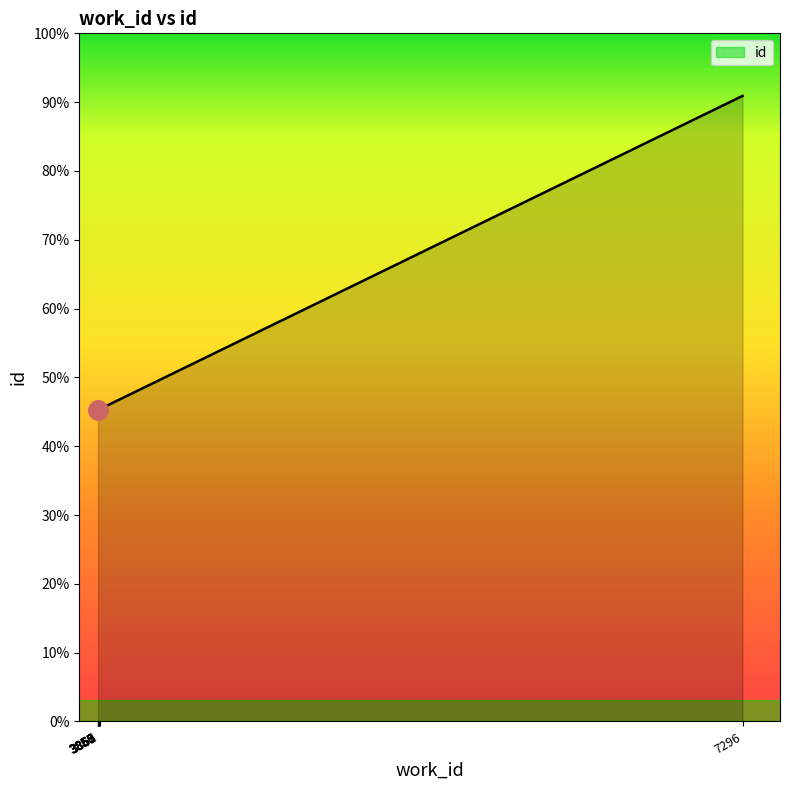

How many data points does each series have?

9